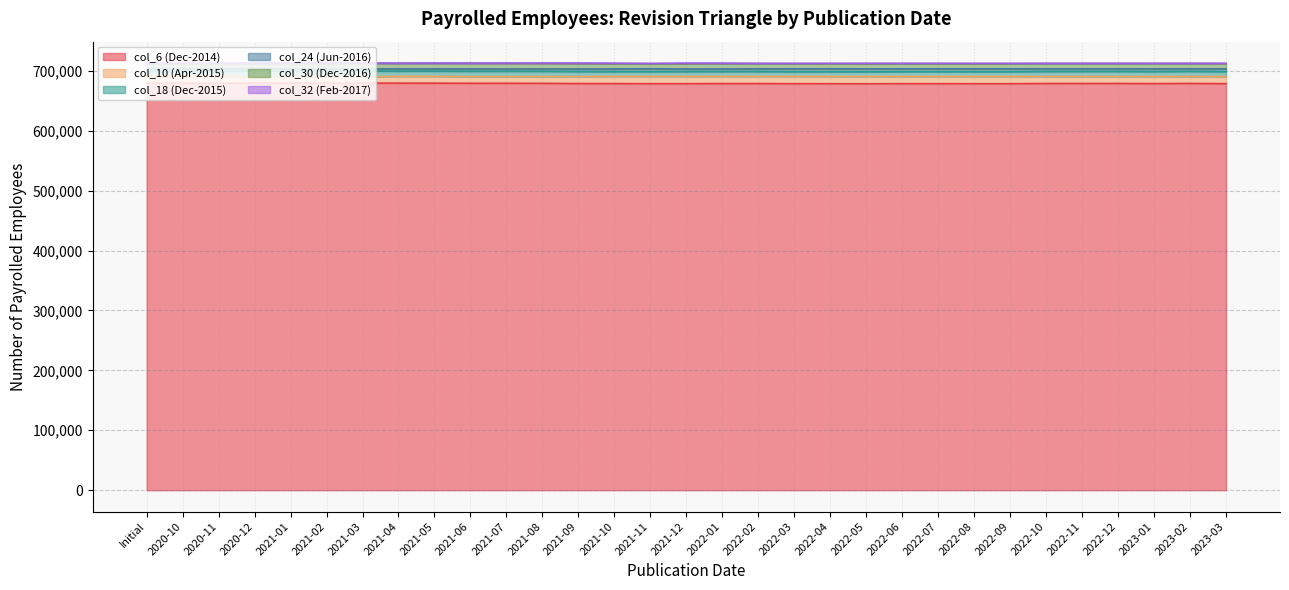

Where is the first local maximum for col_24 (Jun-2016)?

2021-03